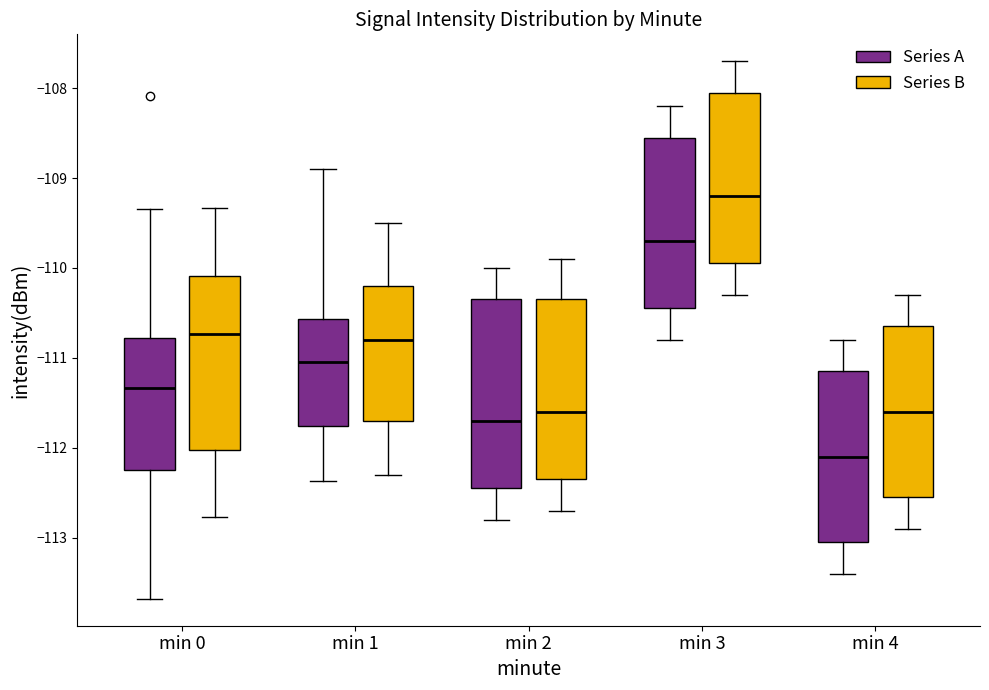

Where does the median line of the box for min 0 (Series B) sit on the y-axis? The values are not printed on the chart, so give them approximately, as read against the axis.

-110.7